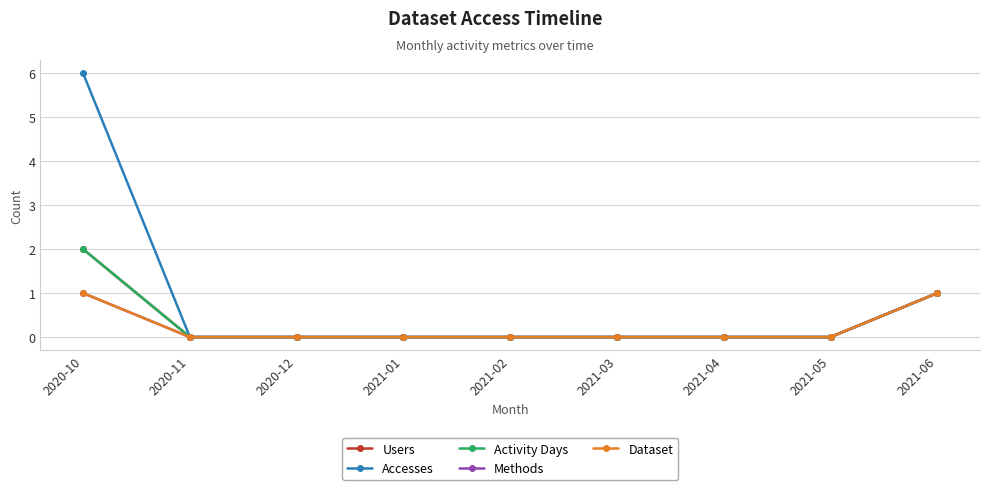

How many Methods values are between 0 and 1?

9